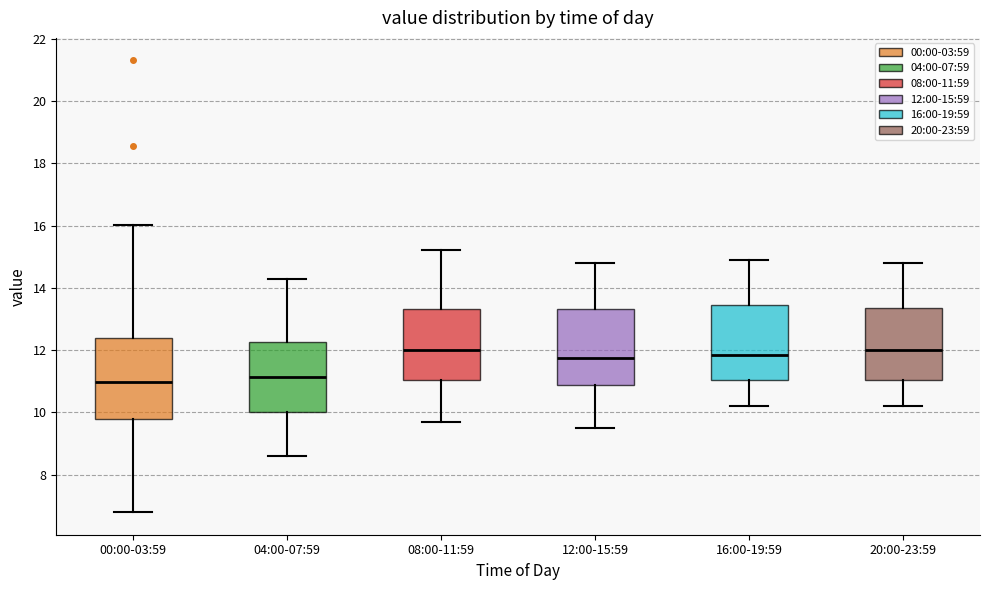

Reading left to right, transcribe this box plot: for each box, give where its median line is, the range the box spans, and where its two whiskers end, as read against the y-axis. The values are not printed on the chart, so give them approximately, as read against the axis.

00:00-03:59: median 11.0, box 9.8 to 12.4, whiskers 6.8 to 16.0
04:00-07:59: median 11.2, box 10.0 to 12.2, whiskers 8.6 to 14.4
08:00-11:59: median 12.0, box 11.0 to 13.4, whiskers 9.8 to 15.2
12:00-15:59: median 11.8, box 10.8 to 13.4, whiskers 9.6 to 14.8
16:00-19:59: median 11.8, box 11.0 to 13.4, whiskers 10.2 to 15.0
20:00-23:59: median 12.0, box 11.0 to 13.4, whiskers 10.2 to 14.8